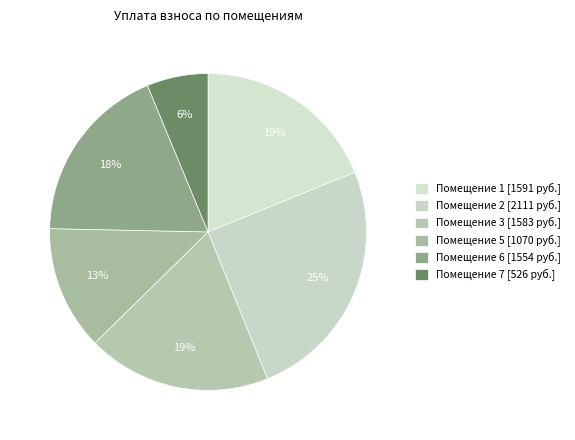

How many slices are in this pie chart?

6